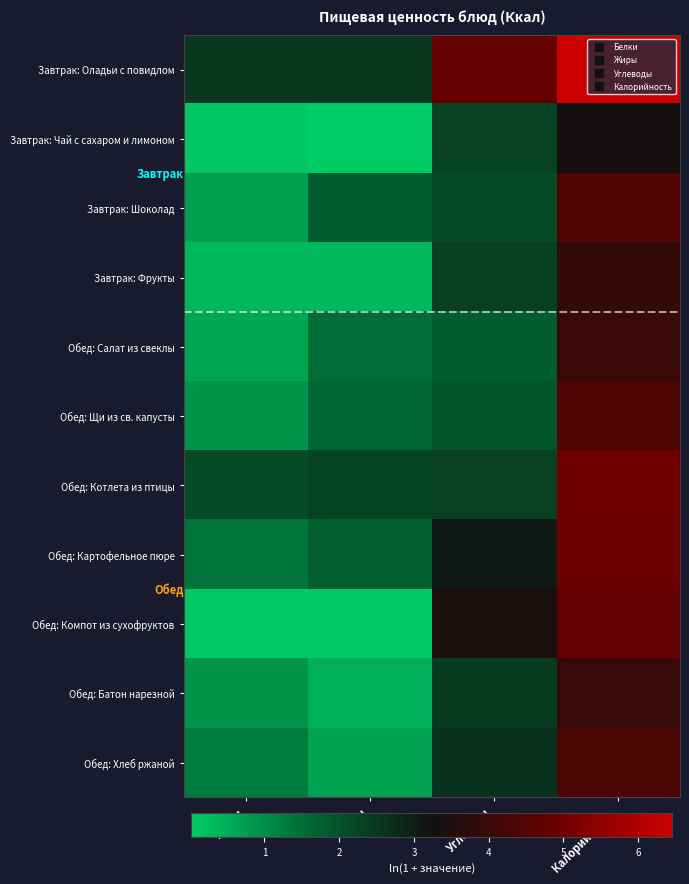

Which category has the lowest value across all series?

Жиры